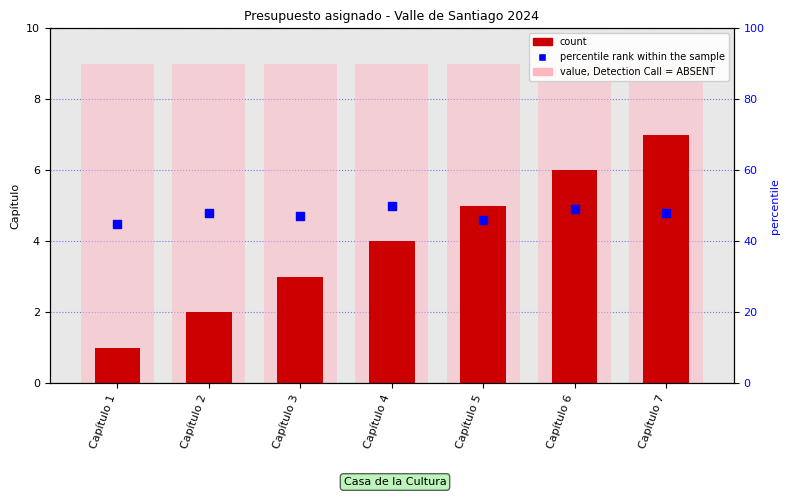

Which series has the widest spread of Y values?

count